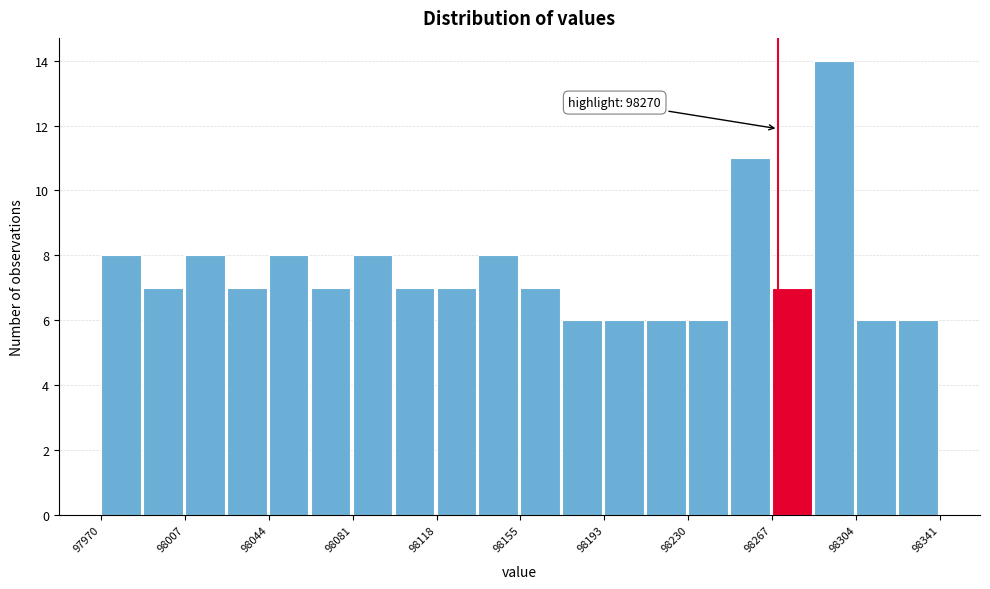

Read against the x-axis, roughly where is the centre of the tallest bar?

98295